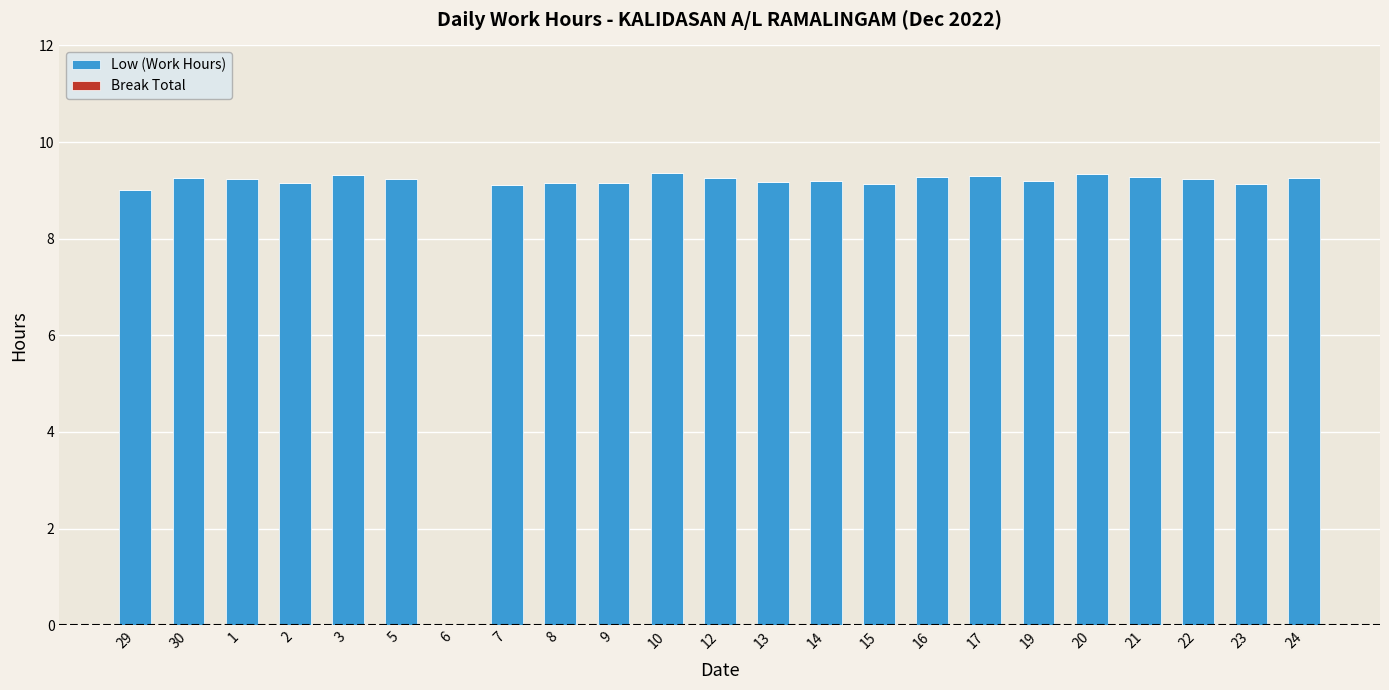

What value does the data have at 3?

9.3